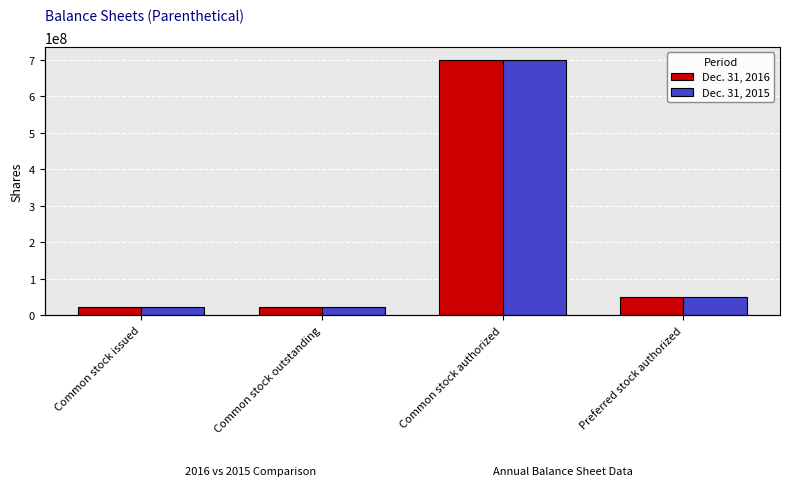

True or false: Dec. 31, 2016 has a value of 32950003 at Common stock issued.

False